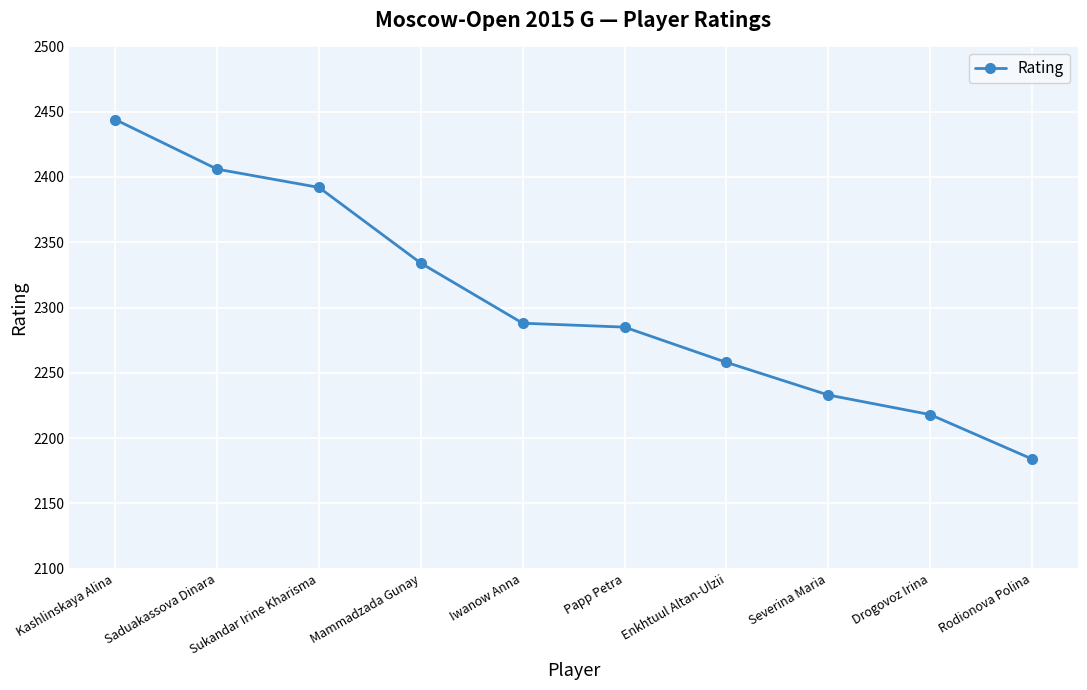

Which category has the highest value across all series?

Kashlinskaya Alina